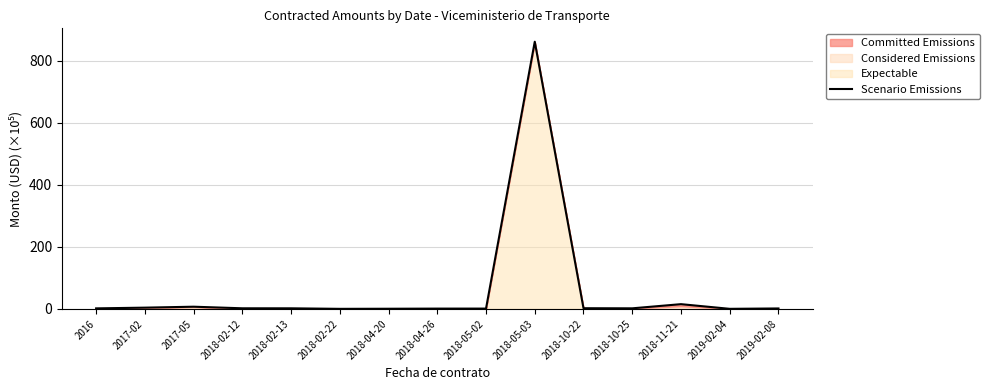

Does the chart have visible grid lines?

Yes